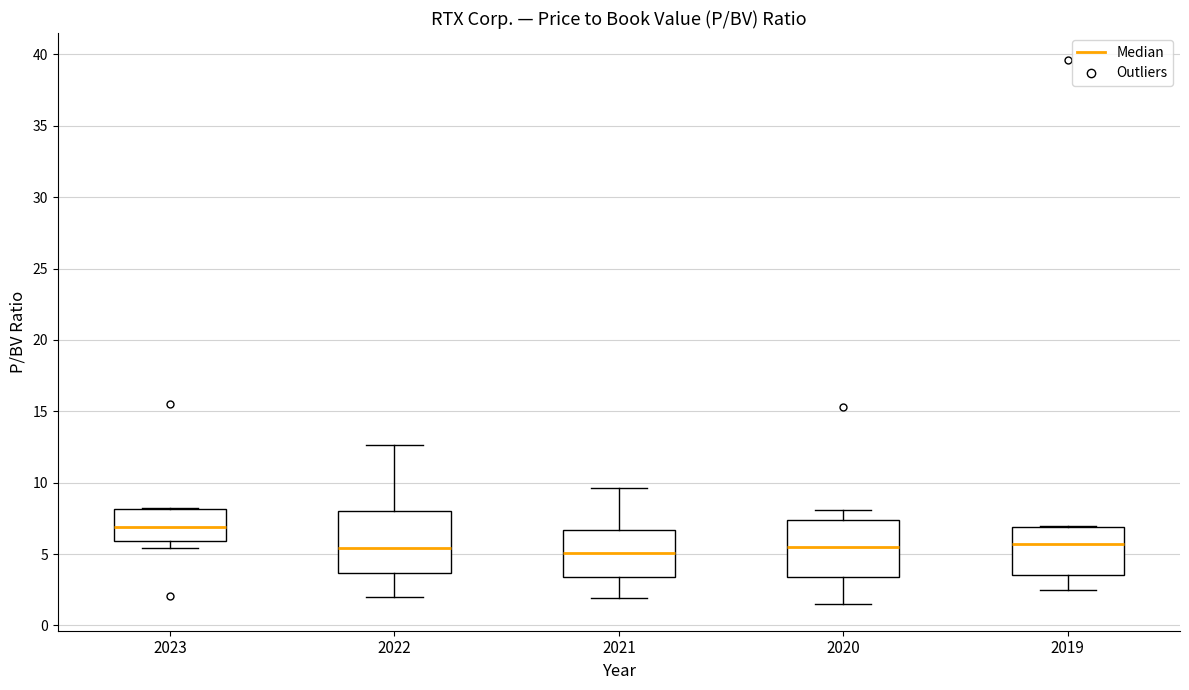

Reading left to right, transcribe this box plot: for each box, give where its median line is, the range the box spans, and where its two whiskers end, as read against the y-axis. The values are not printed on the chart, so give them approximately, as read against the axis.

2023: median 7.0, box 6.0 to 8.0, whiskers 5.5 to 8.5
2022: median 5.5, box 3.5 to 8.0, whiskers 2.0 to 12.5
2021: median 5.0, box 3.5 to 6.5, whiskers 2.0 to 9.5
2020: median 5.5, box 3.5 to 7.5, whiskers 1.5 to 8.0
2019: median 5.5, box 3.5 to 7.0, whiskers 2.5 to 7.0